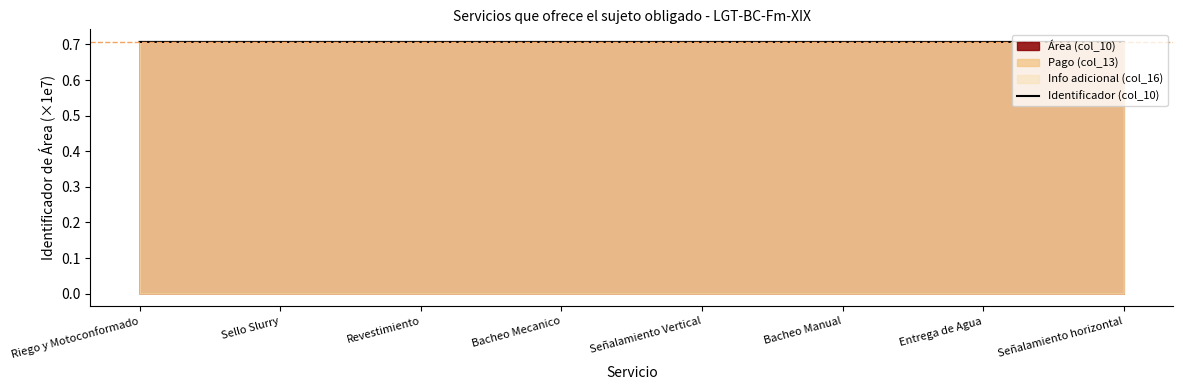

Reading right to left, what are all the values shown in this chart?

0.7	0.7	0.7	0.7	0.7	0.7	0.7	0.7